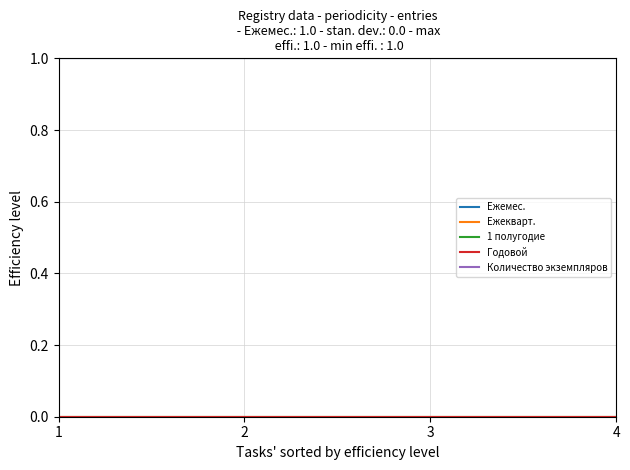

Does the chart display data point markers on the line(s)?

No